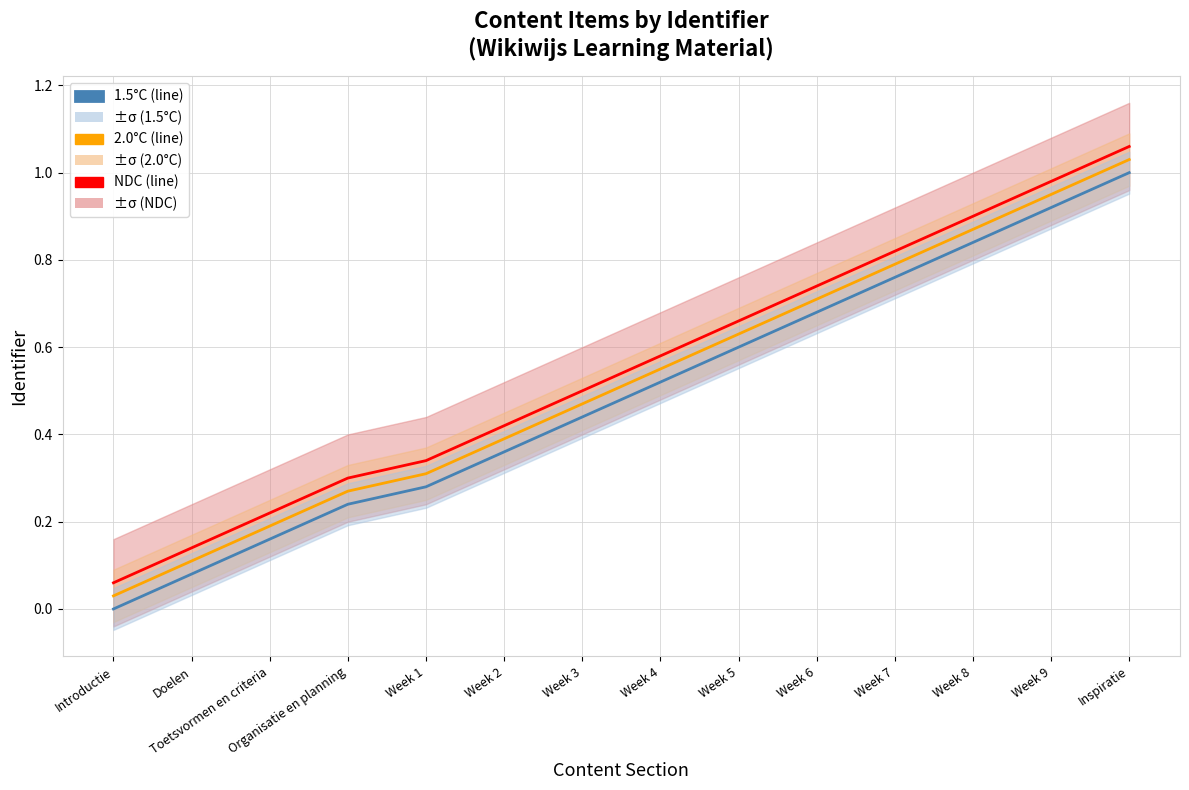

The value of 2.0°C at Week 3 is 0.7. True or false?

False